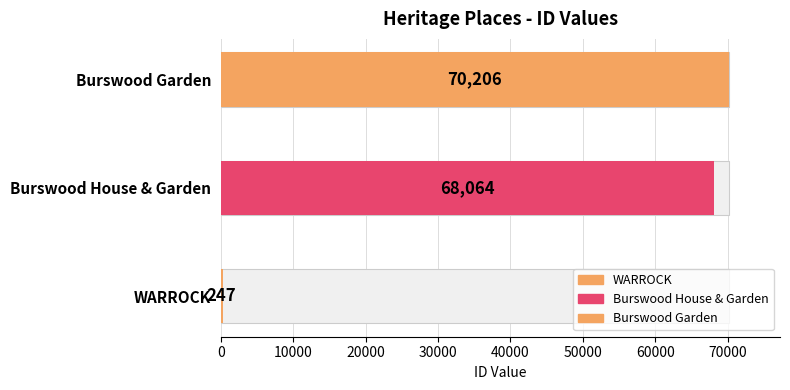

What is the change in value from WARROCK to Burswood House & Garden?

+67817